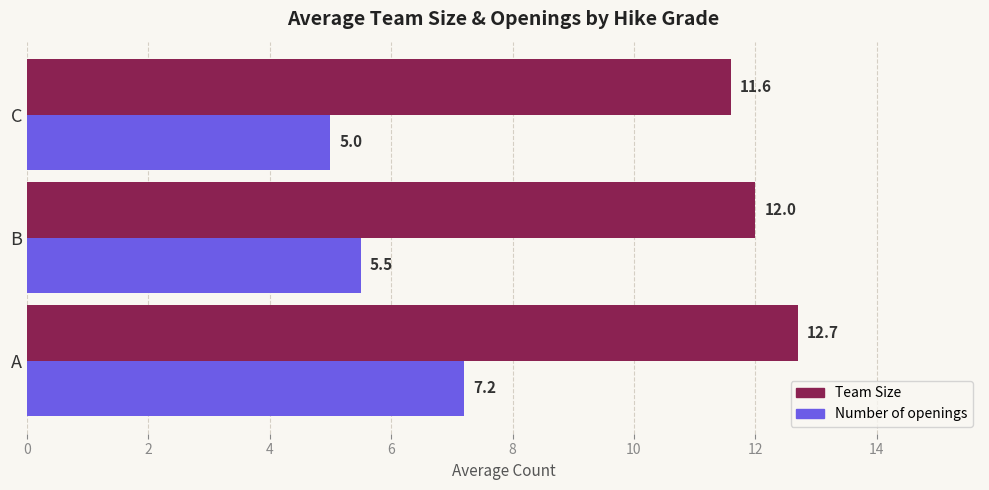

Rank the categories by Number of openings value from highest to lowest.

A, B, C